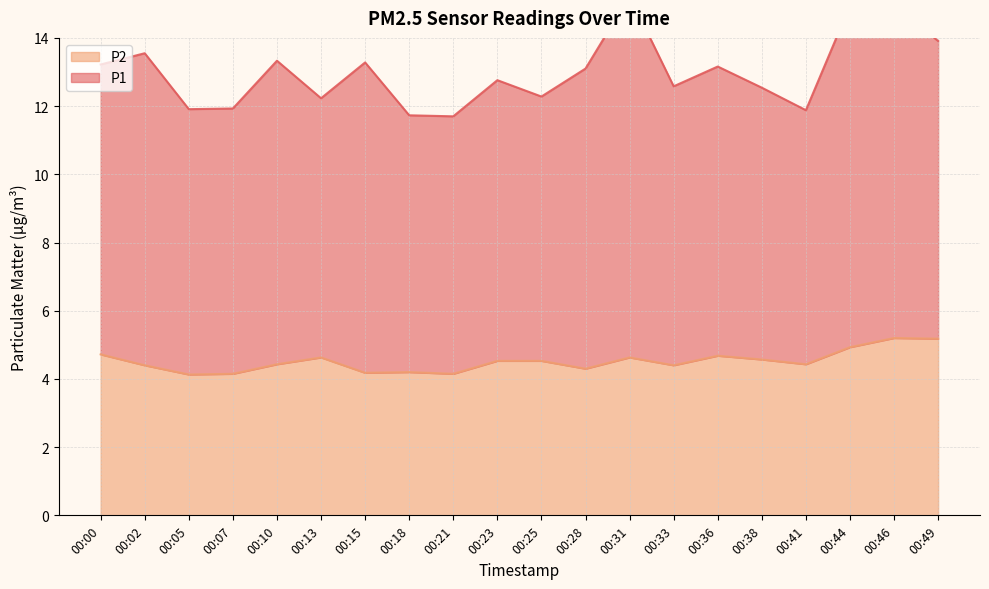

What is the maximum value for P2?

5.2